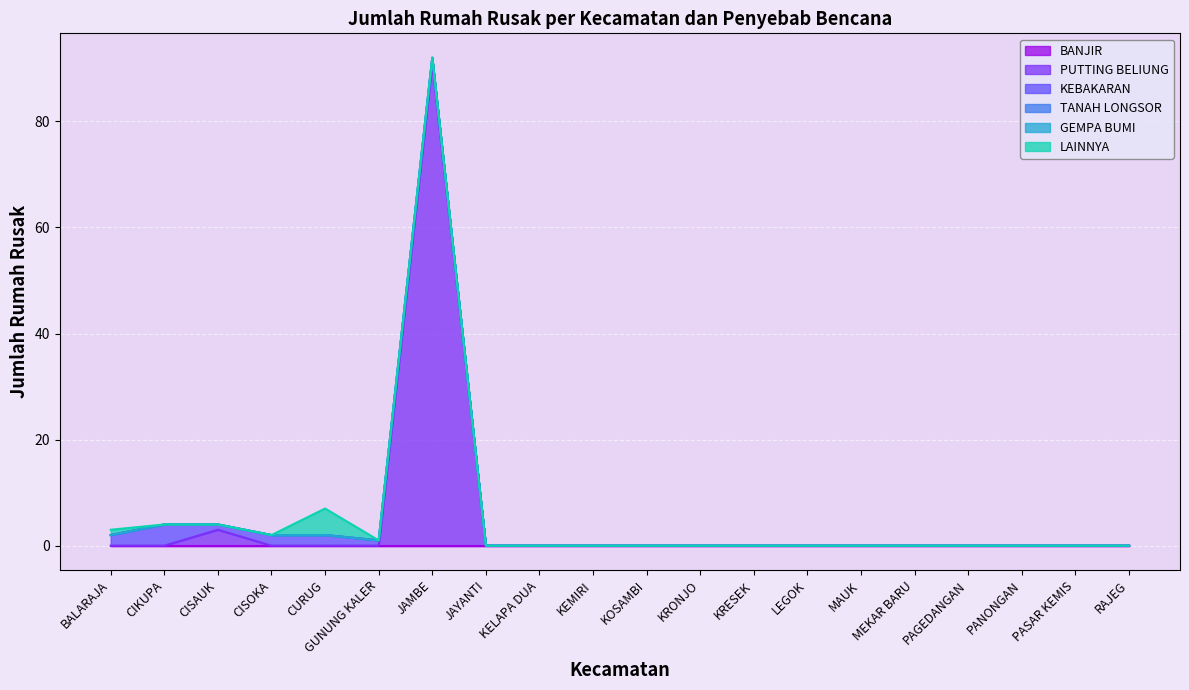

Where is the first local minimum for KEBAKARAN?

CISAUK